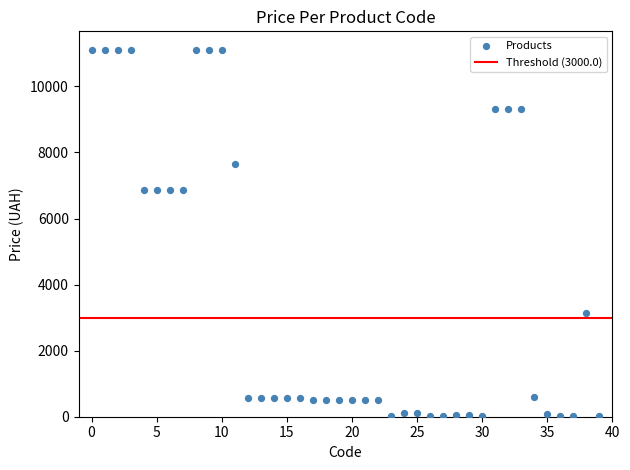

What is the range of Y values (max minus min)?

11097.7